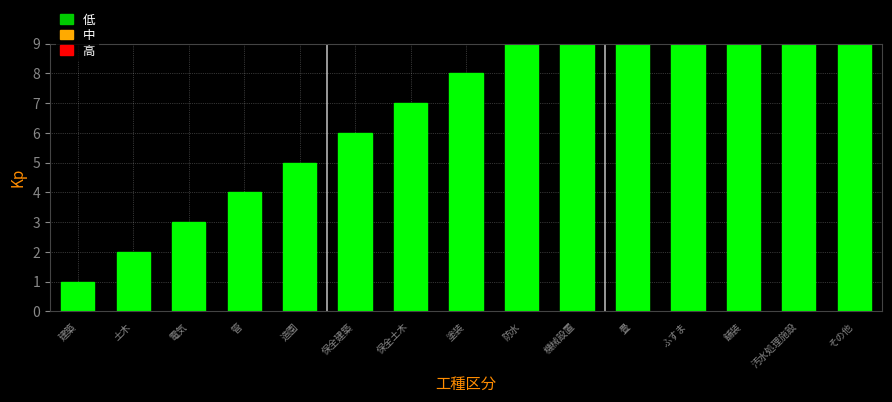

At which category does the chart reach its minimum across all series?

建築